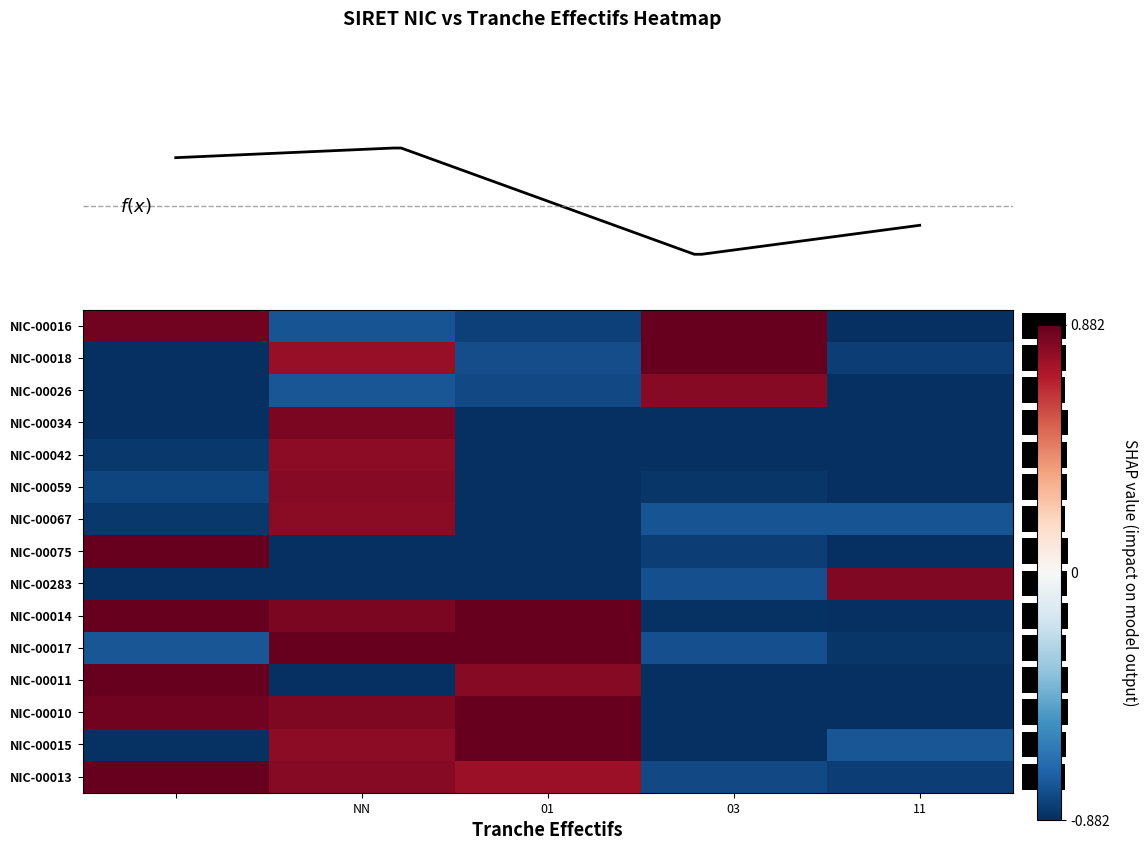

At how many categories does at least one series exceed 0?

5